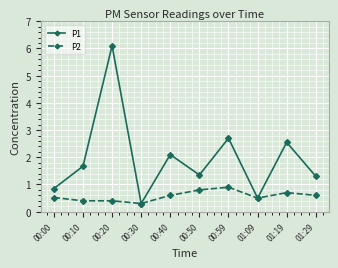

True or false: P1 has a value of 0.8 at 00:00.

True